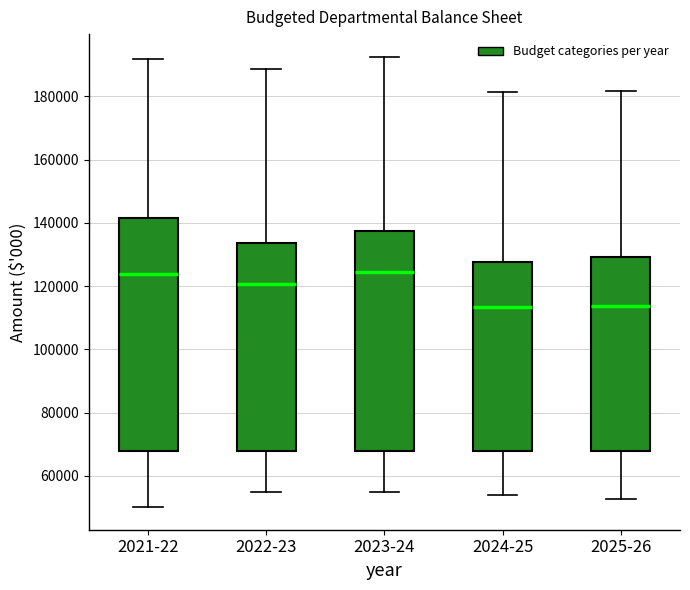

Reading left to right, transcribe this box plot: for each box, give where its median line is, the range the box spans, and where its two whiskers end, as read against the y-axis. The values are not printed on the chart, so give them approximately, as read against the axis.

2021-22: median 124000, box 68000 to 142000, whiskers 50000 to 192000
2022-23: median 120000, box 68000 to 134000, whiskers 54000 to 188000
2023-24: median 124000, box 68000 to 138000, whiskers 56000 to 192000
2024-25: median 114000, box 68000 to 128000, whiskers 54000 to 182000
2025-26: median 114000, box 68000 to 130000, whiskers 52000 to 182000